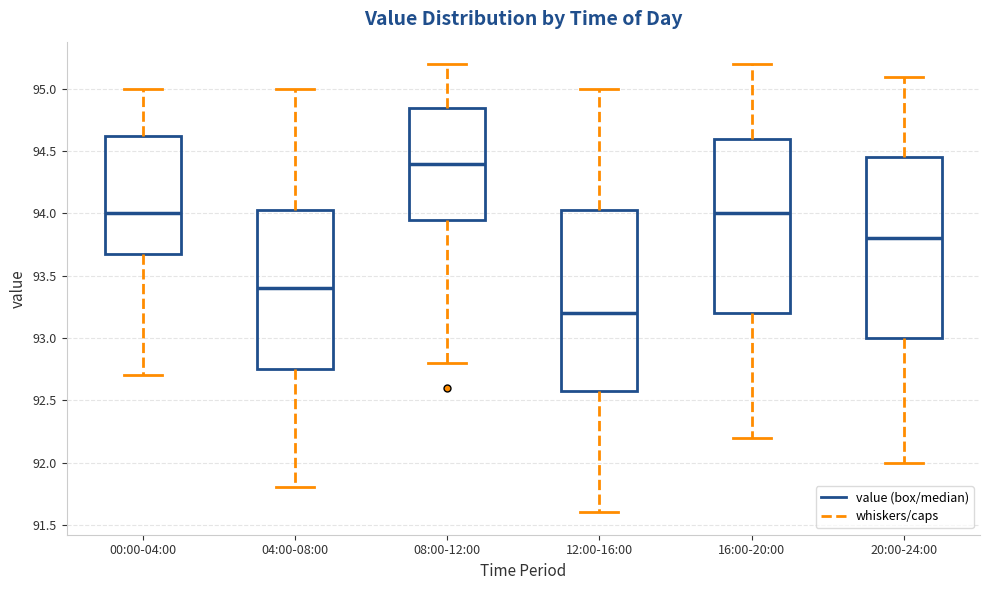

Reading left to right, read every box against the y-axis: the position of its median line, the range the box covers, and the ends of its whiskers. The values are not printed on the chart, so give them approximately, as read against the axis.

00:00-04:00: median 94.00, box 93.70 to 94.65, whiskers 92.70 to 95.00
04:00-08:00: median 93.40, box 92.75 to 94.05, whiskers 91.80 to 95.00
08:00-12:00: median 94.40, box 93.95 to 94.85, whiskers 92.80 to 95.20
12:00-16:00: median 93.20, box 92.60 to 94.05, whiskers 91.60 to 95.00
16:00-20:00: median 94.00, box 93.20 to 94.60, whiskers 92.20 to 95.20
20:00-24:00: median 93.80, box 93.00 to 94.45, whiskers 92.00 to 95.10